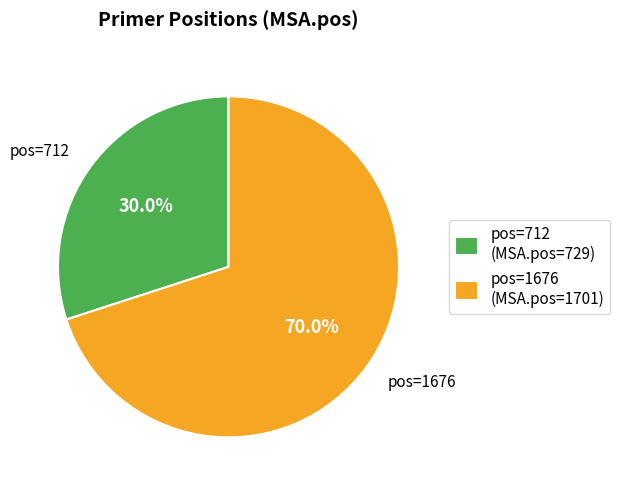

What is the total percentage of pos=712 (MSA.pos=729) and pos=1676 (MSA.pos=1701)?

100.0%